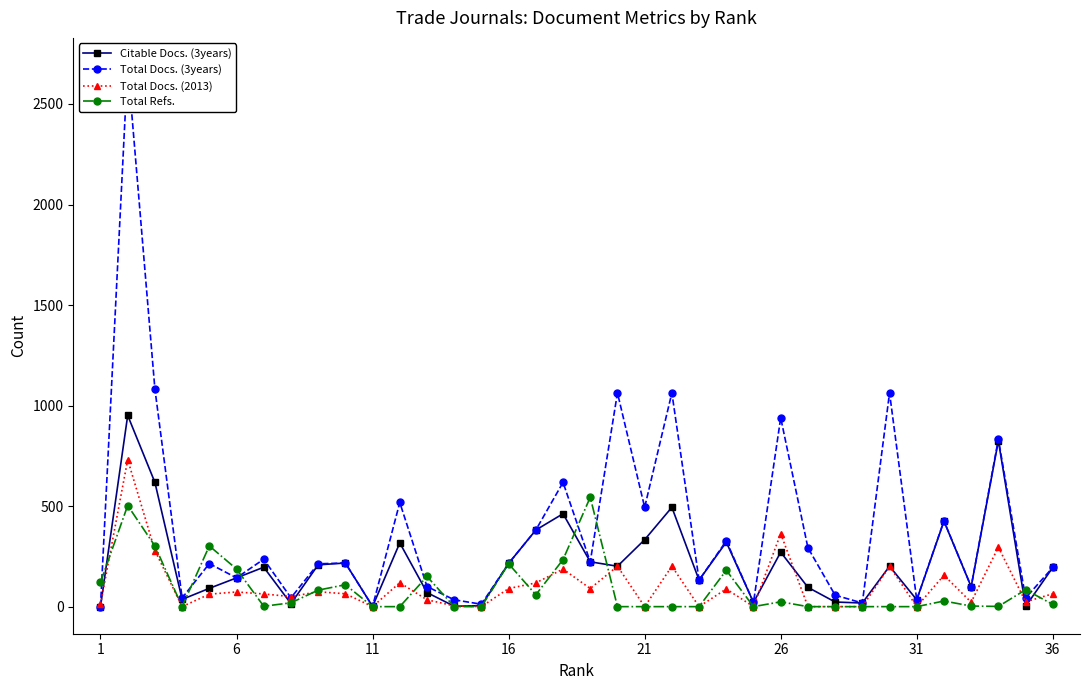

True or false: Citable Docs. (3years) has more than 0 points higher than both neighbors.

True